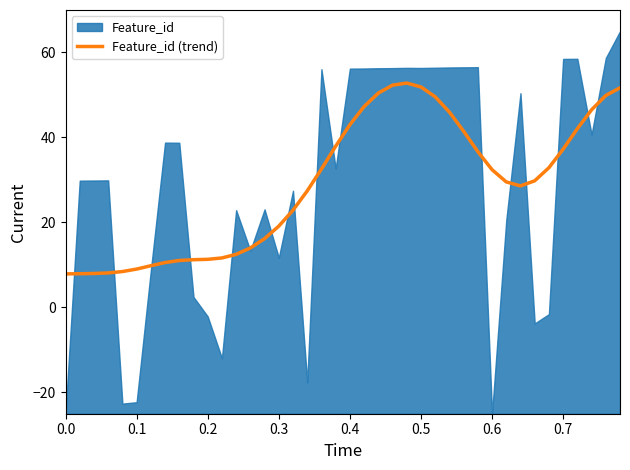

What is the highest value of the Feature_id (trend) series?

52.8